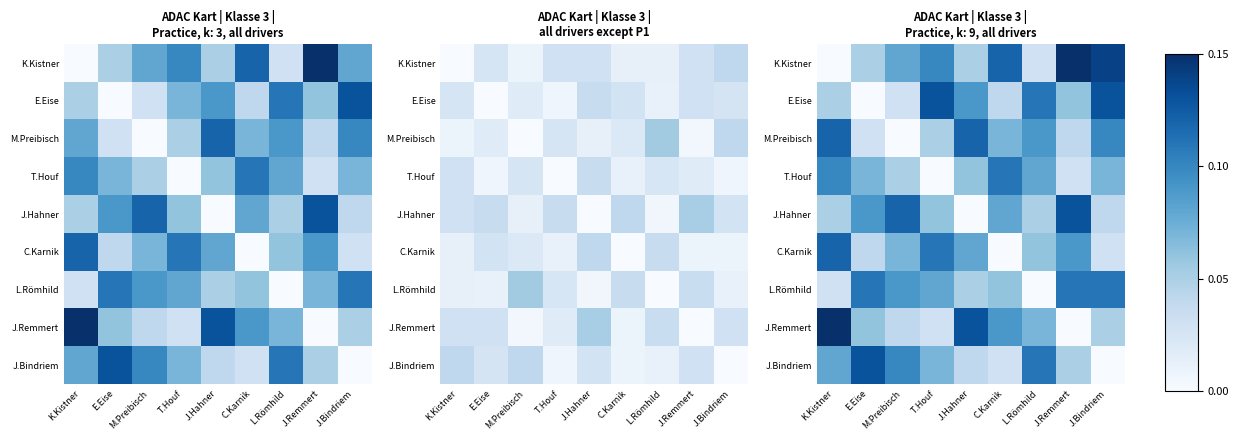

Which category has the lowest value across all series?

K.Kistner